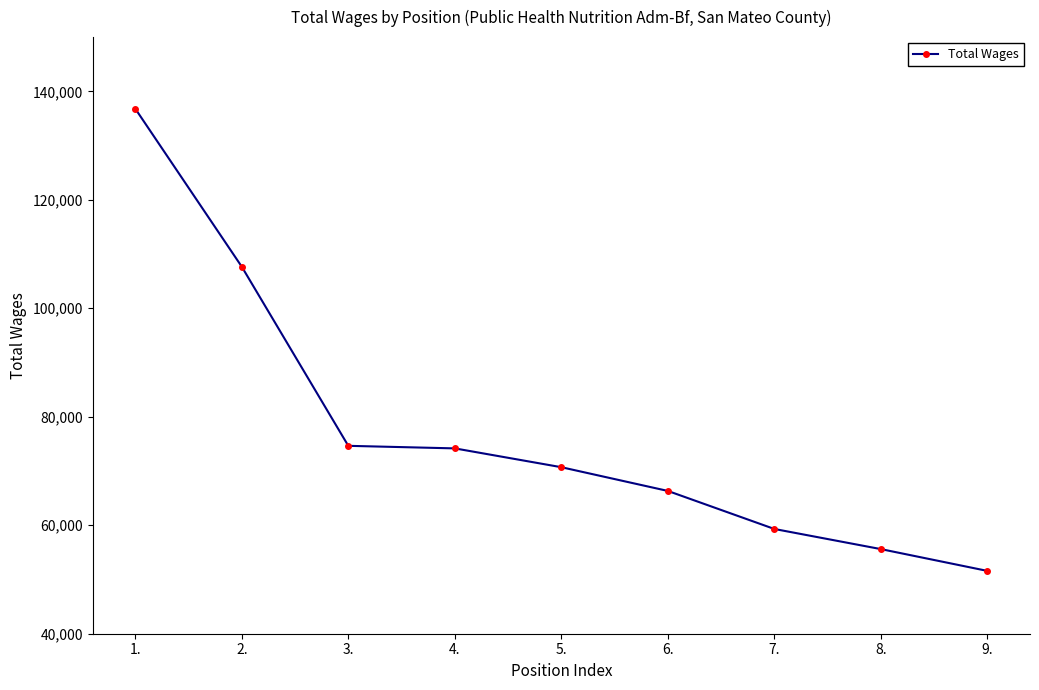

Which category has the highest value across all series?

1.